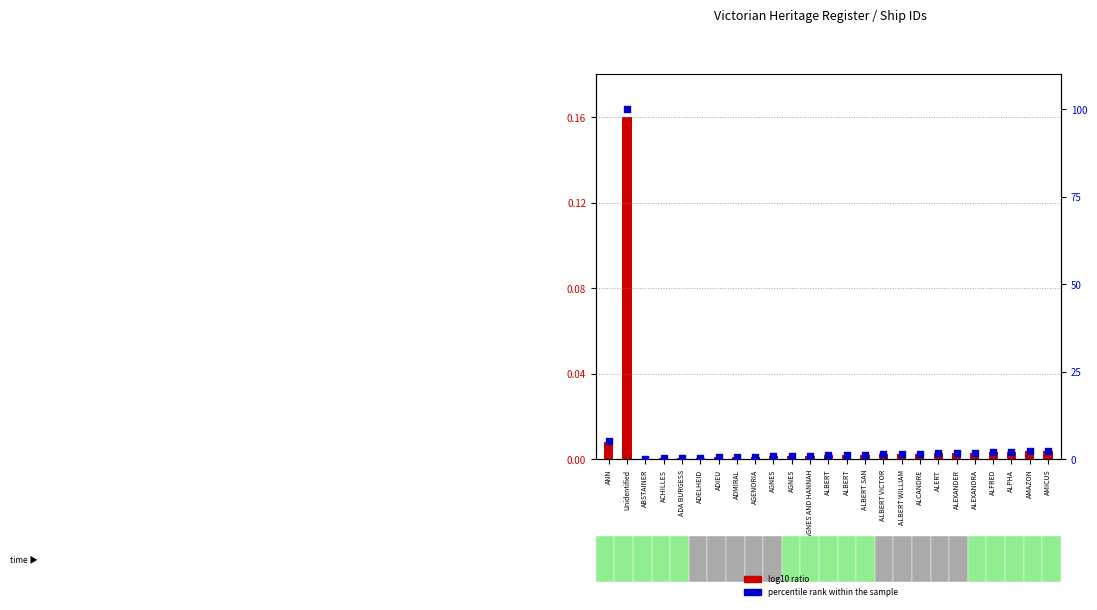

What are all the series names shown in the legend?

log10 ratio, percentile rank within the sample